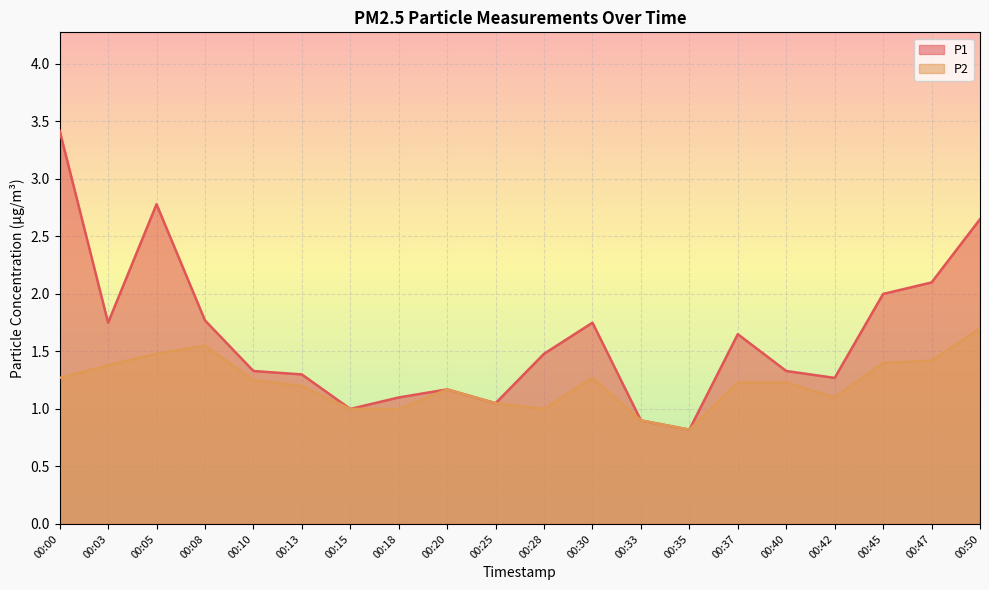

Reading left to right, list all the values displayed in this chart.

P1: 00:00=3.4	00:03=1.8	00:05=2.8	00:08=1.8	00:10=1.3	00:13=1.3	00:15=1.0	00:18=1.1	00:20=1.2	00:25=1.1	00:28=1.5	00:30=1.8	00:33=0.9	00:35=0.8	00:37=1.6	00:40=1.3	00:42=1.3	00:45=2.0	00:47=2.1	00:50=2.6
P2: 00:00=1.3	00:03=1.4	00:05=1.5	00:08=1.6	00:10=1.2	00:13=1.2	00:15=1.0	00:18=1.0	00:20=1.2	00:25=1.1	00:28=1.0	00:30=1.3	00:33=0.9	00:35=0.8	00:37=1.2	00:40=1.2	00:42=1.1	00:45=1.4	00:47=1.4	00:50=1.7